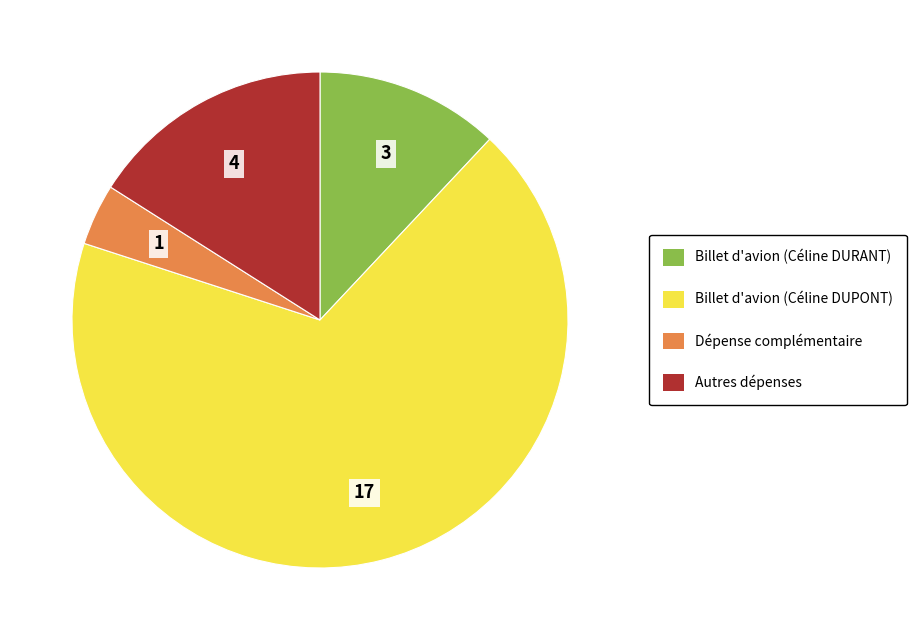

Count the number of slices in the pie.

4